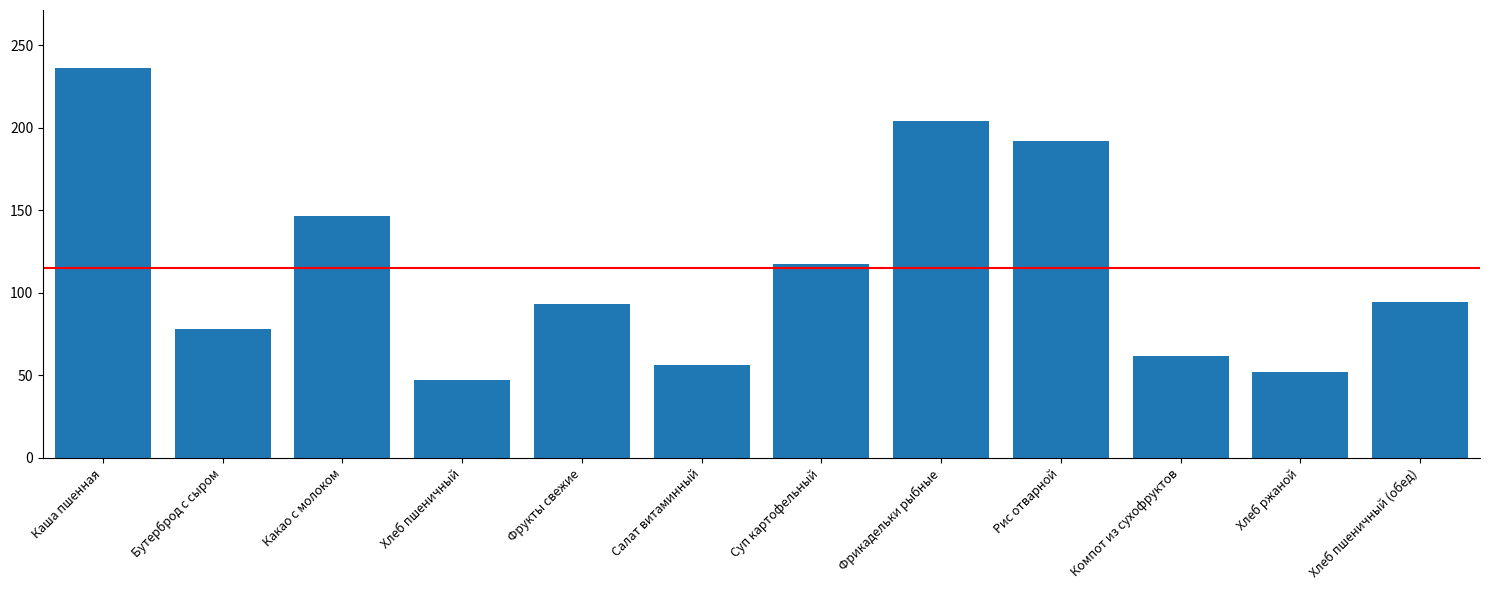

What is the difference between the maximum and second lowest values?

184.3